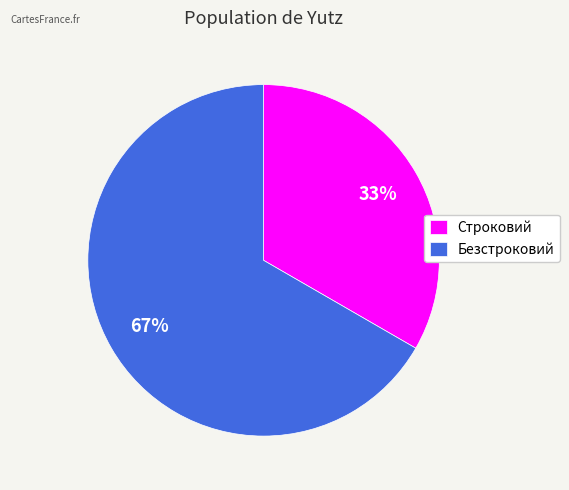

What is the smallest slice in the pie chart?

Строковий